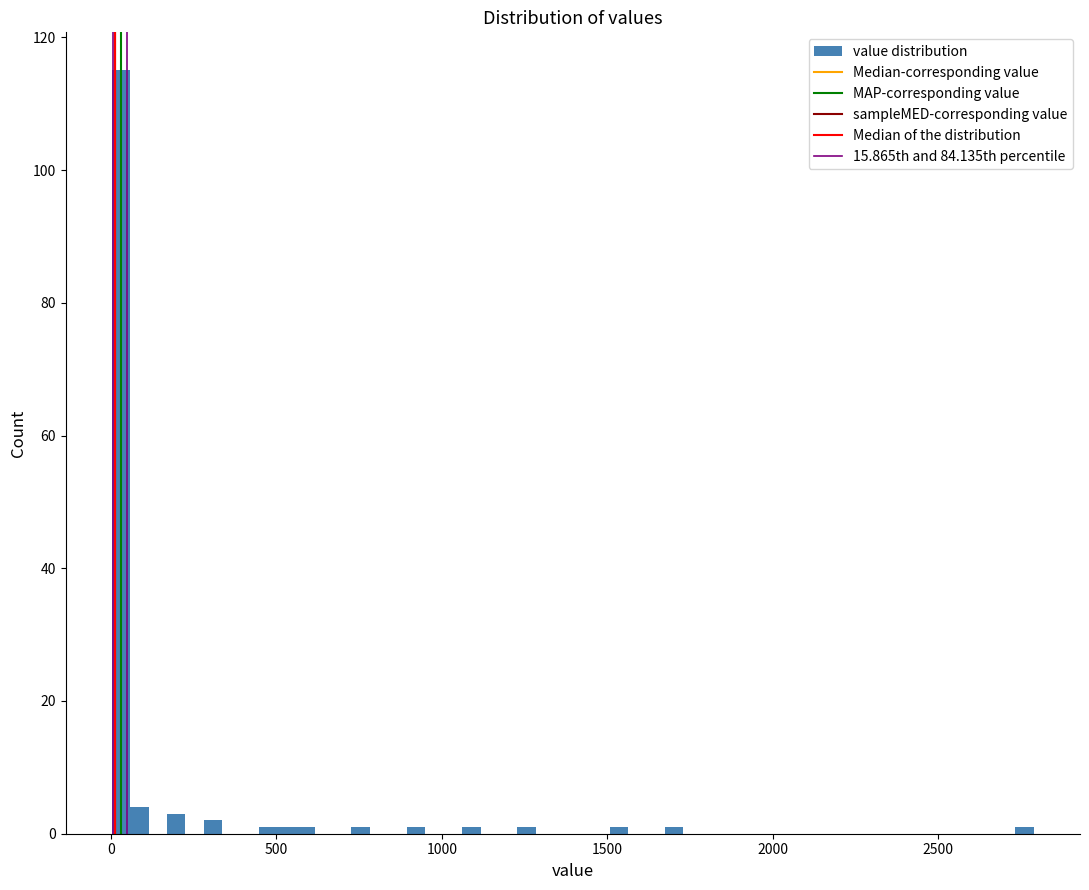

Read against the x-axis, roughly where is the centre of the tallest bar?

50